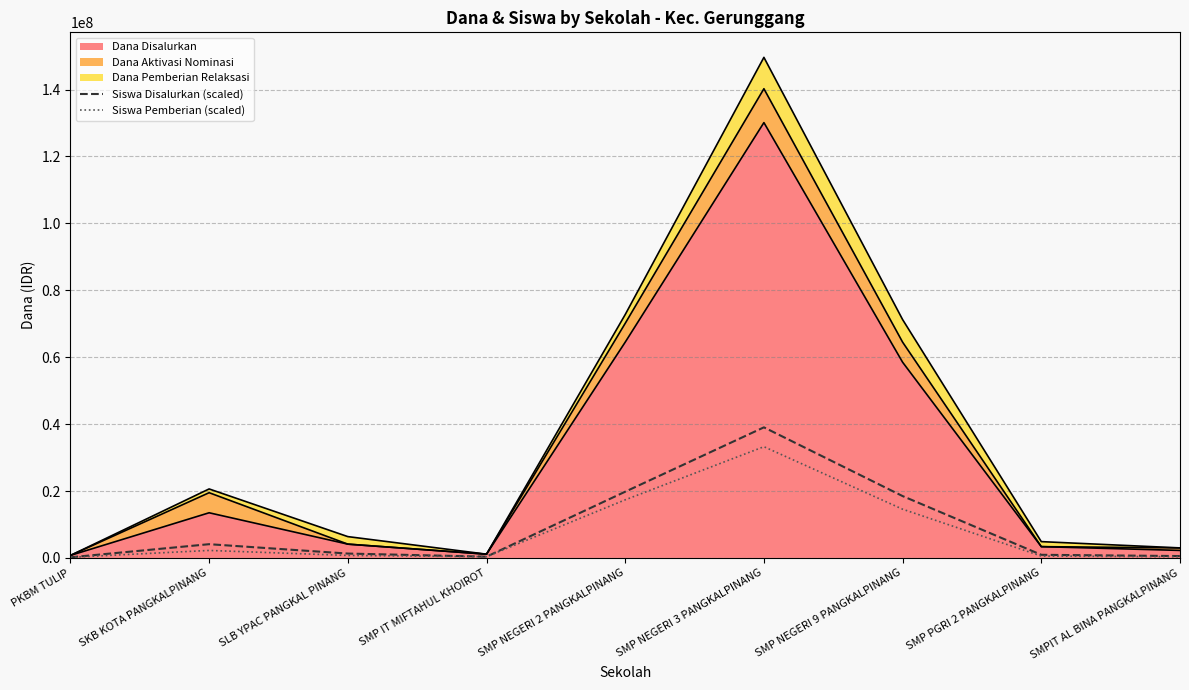

Reading left to right, extract all data points from this chart.

Siswa Disalurkan (scaled): 186782.3	4109210.5	1307476.1	373564.6	19798923.4	39037500.0	18491447.4	933911.5	560346.9
Siswa Pemberian (scaled): 186782.3	2241387.6	747129.2	373564.6	17370753.6	33247248.8	14569019.1	560346.9	373564.6